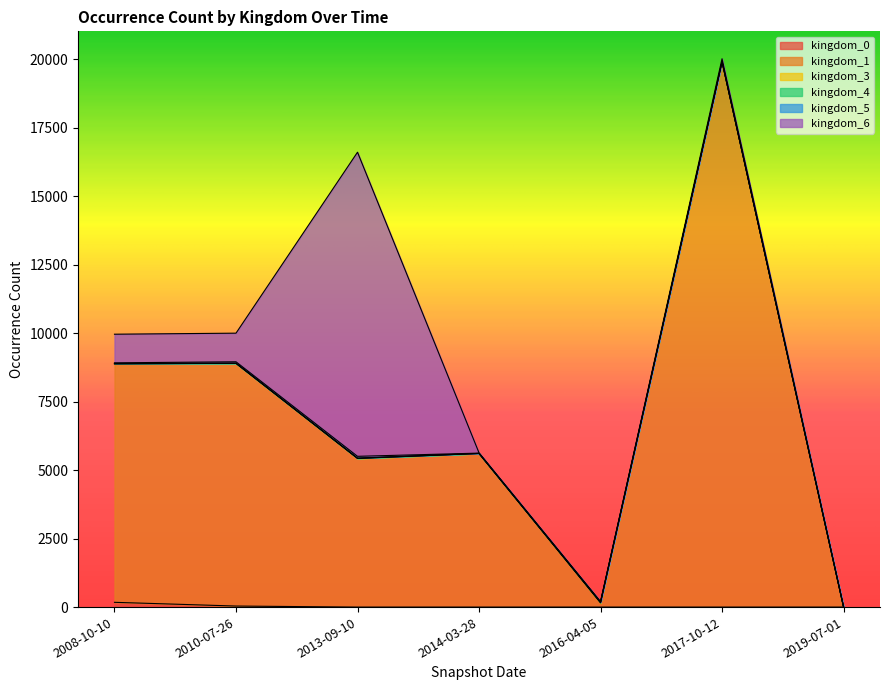

How many positive values does the kingdom_1 series have?

6